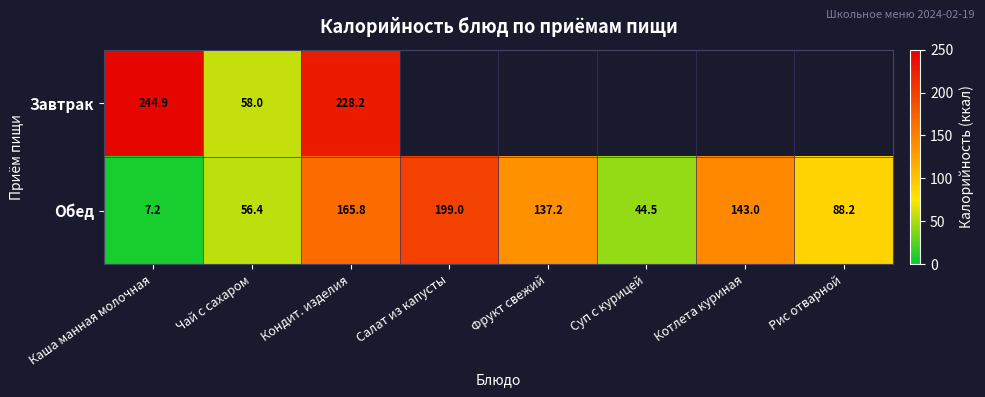

At which label does Обед reach its peak?

Салат из капусты